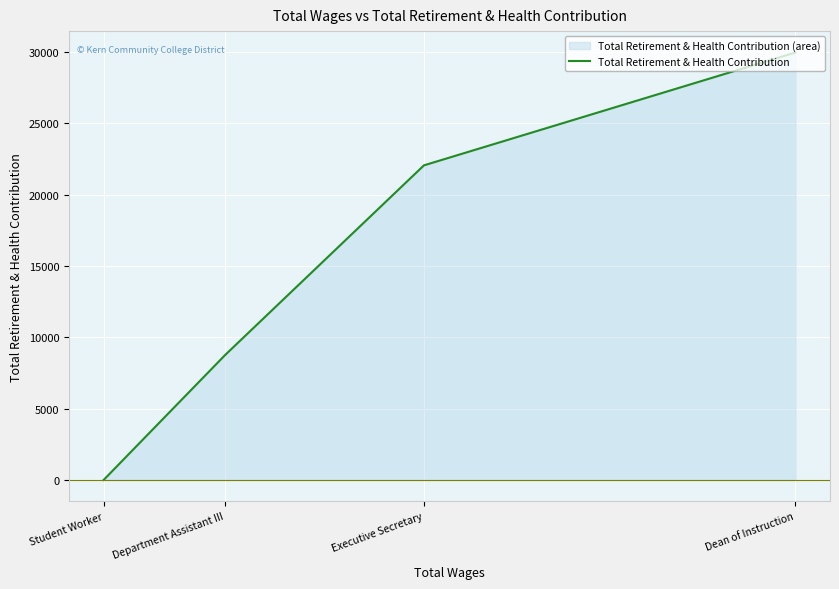

Count the values in the range 8774 to 29978.

3